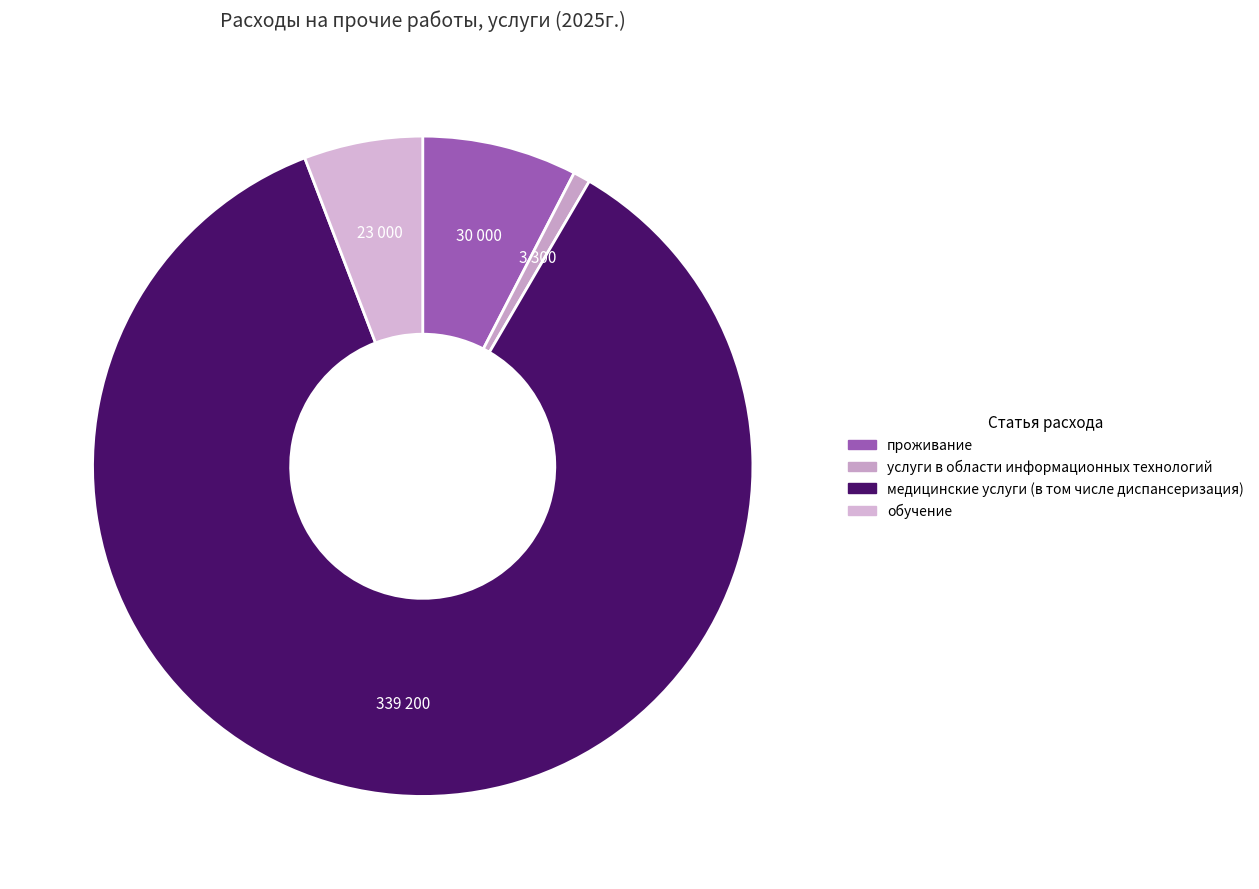

What is the majority slice?

медицинские услуги (в том числе диспансеризация)